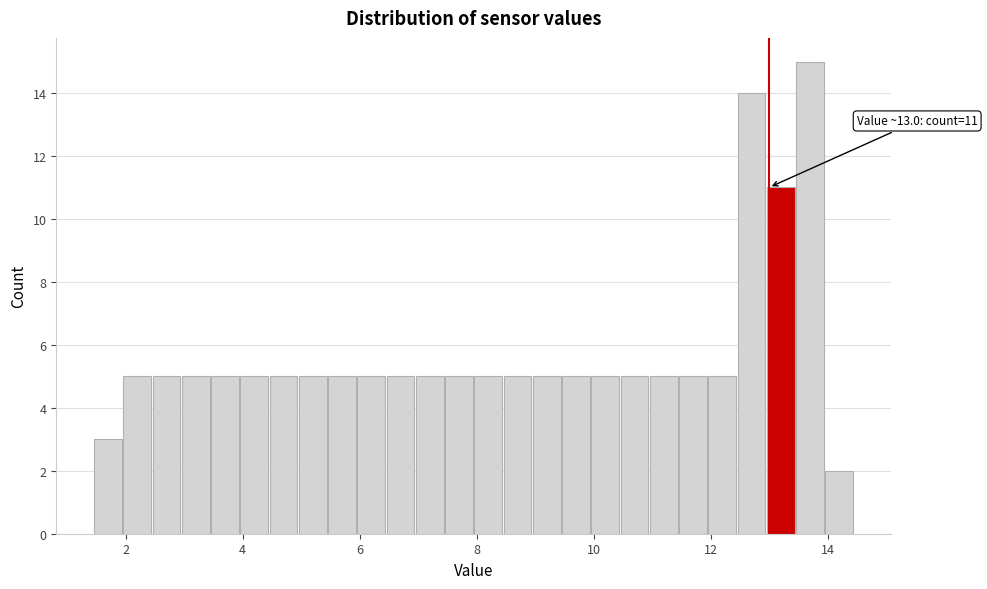

Read against the x-axis, roughly where is the centre of the tallest bar?

13.8